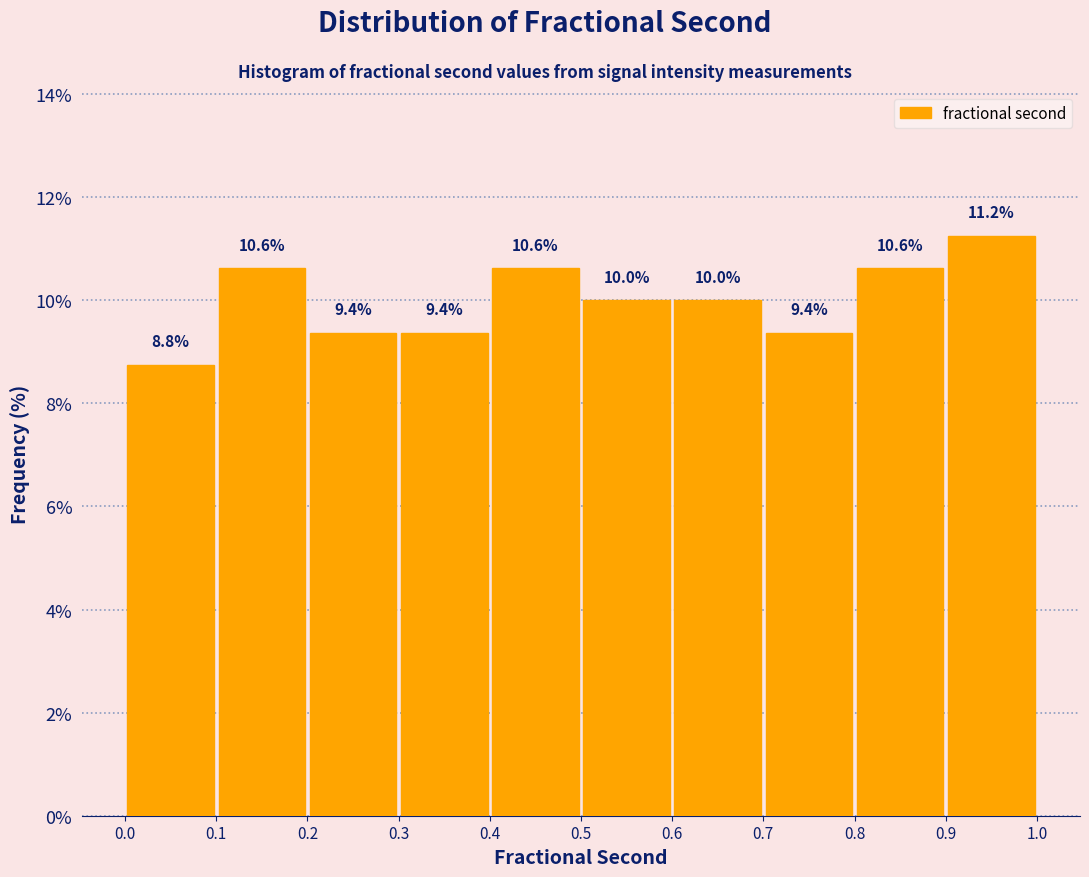

Which range on the x-axis has the tallest bar?

0.9 to 1.0